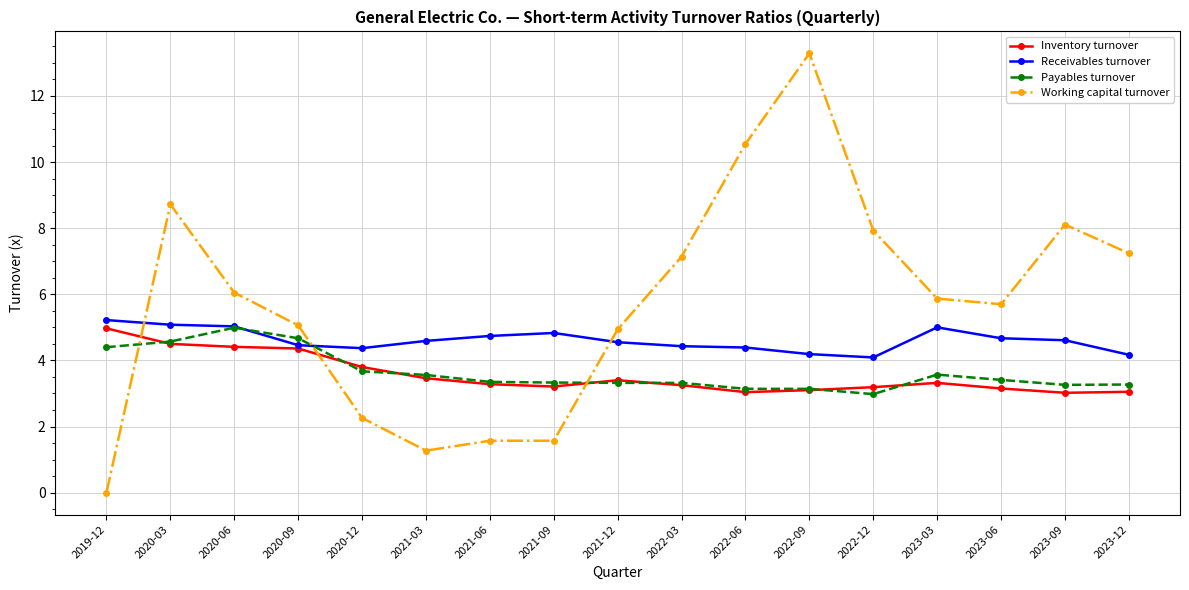

Is it true that Inventory turnover equals 1.6 at 2022-09?

False